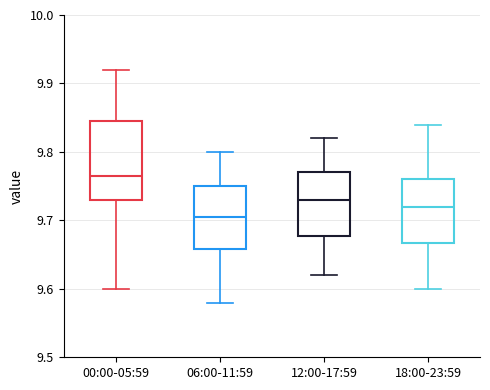

Reading left to right, read every box against the y-axis: the position of its median line, the range the box covers, and the ends of its whiskers. The values are not printed on the chart, so give them approximately, as read against the axis.

00:00-05:59: median 9.77, box 9.73 to 9.85, whiskers 9.60 to 9.92
06:00-11:59: median 9.71, box 9.66 to 9.75, whiskers 9.58 to 9.80
12:00-17:59: median 9.73, box 9.68 to 9.77, whiskers 9.62 to 9.82
18:00-23:59: median 9.72, box 9.67 to 9.76, whiskers 9.60 to 9.84